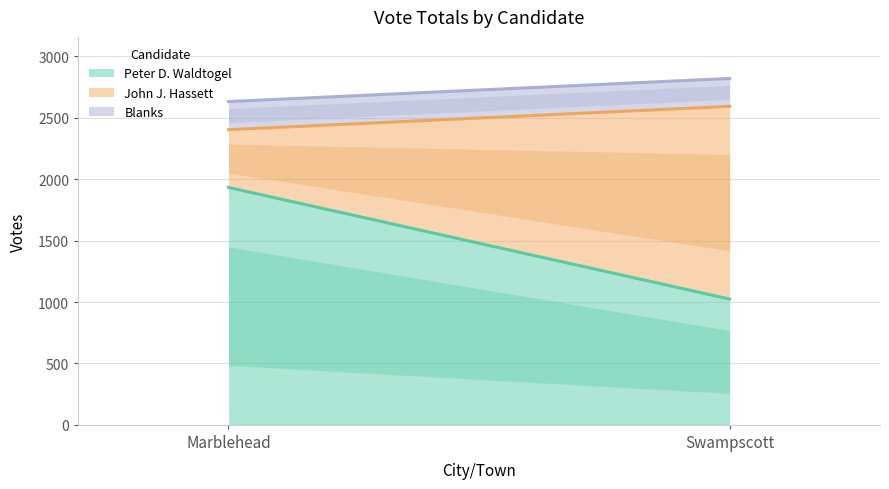

What are all the series names shown in the legend?

Peter D. Waldtogel, John J. Hassett, Blanks